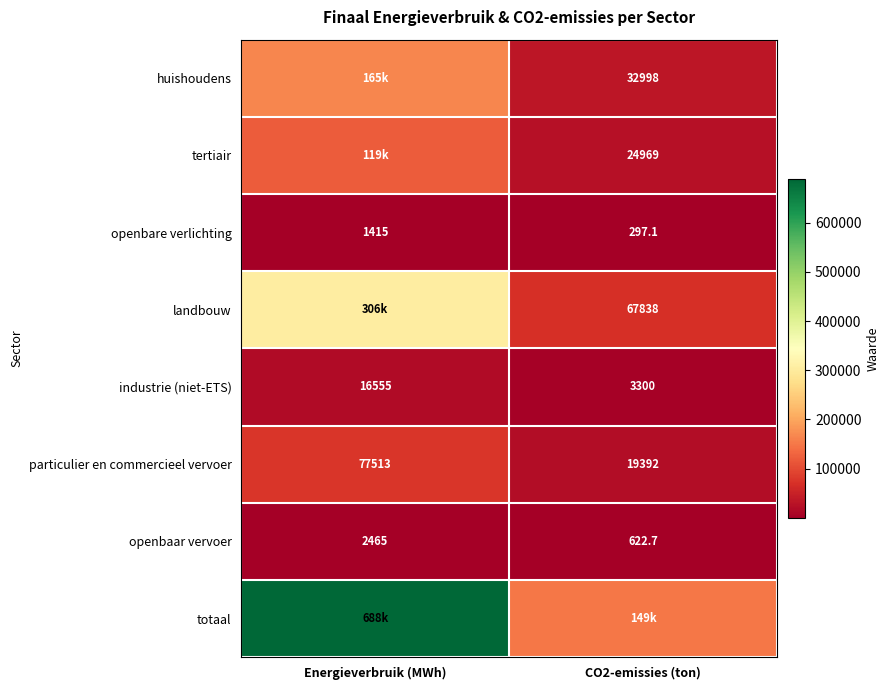

How many data points in particulier en commercieel vervoer are less than 77513?

1